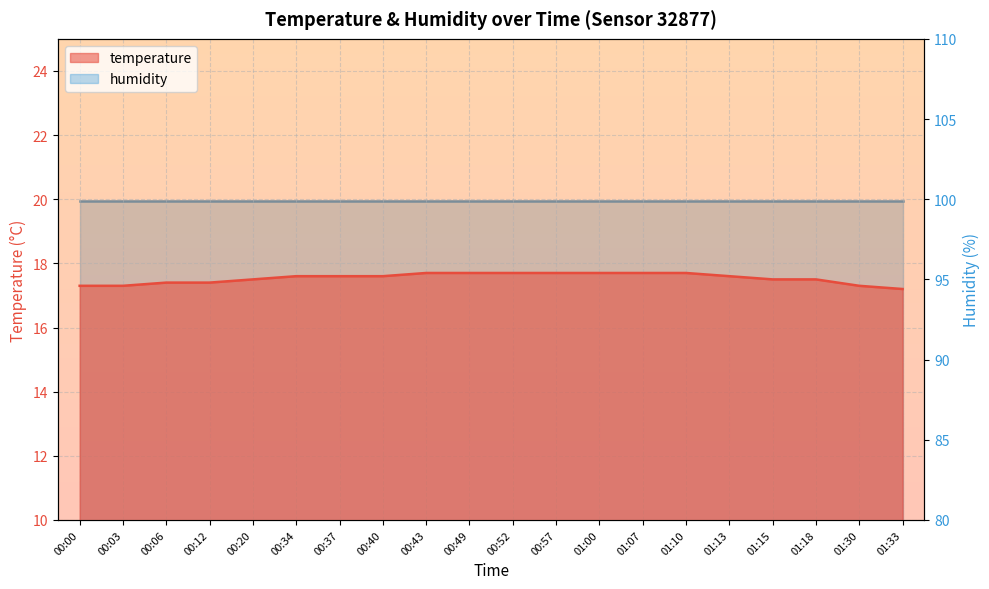

What is the label of the 3rd point from the left?

00:06